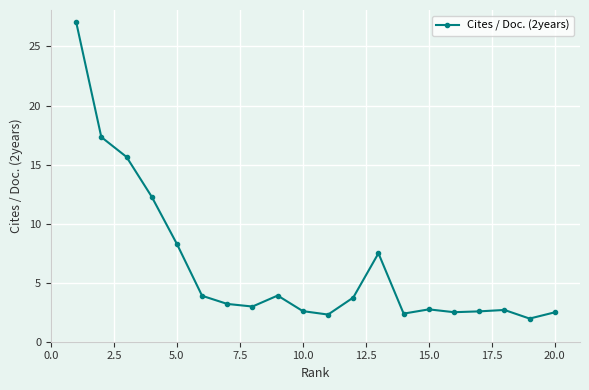

Count the number of categories in the chart.

20